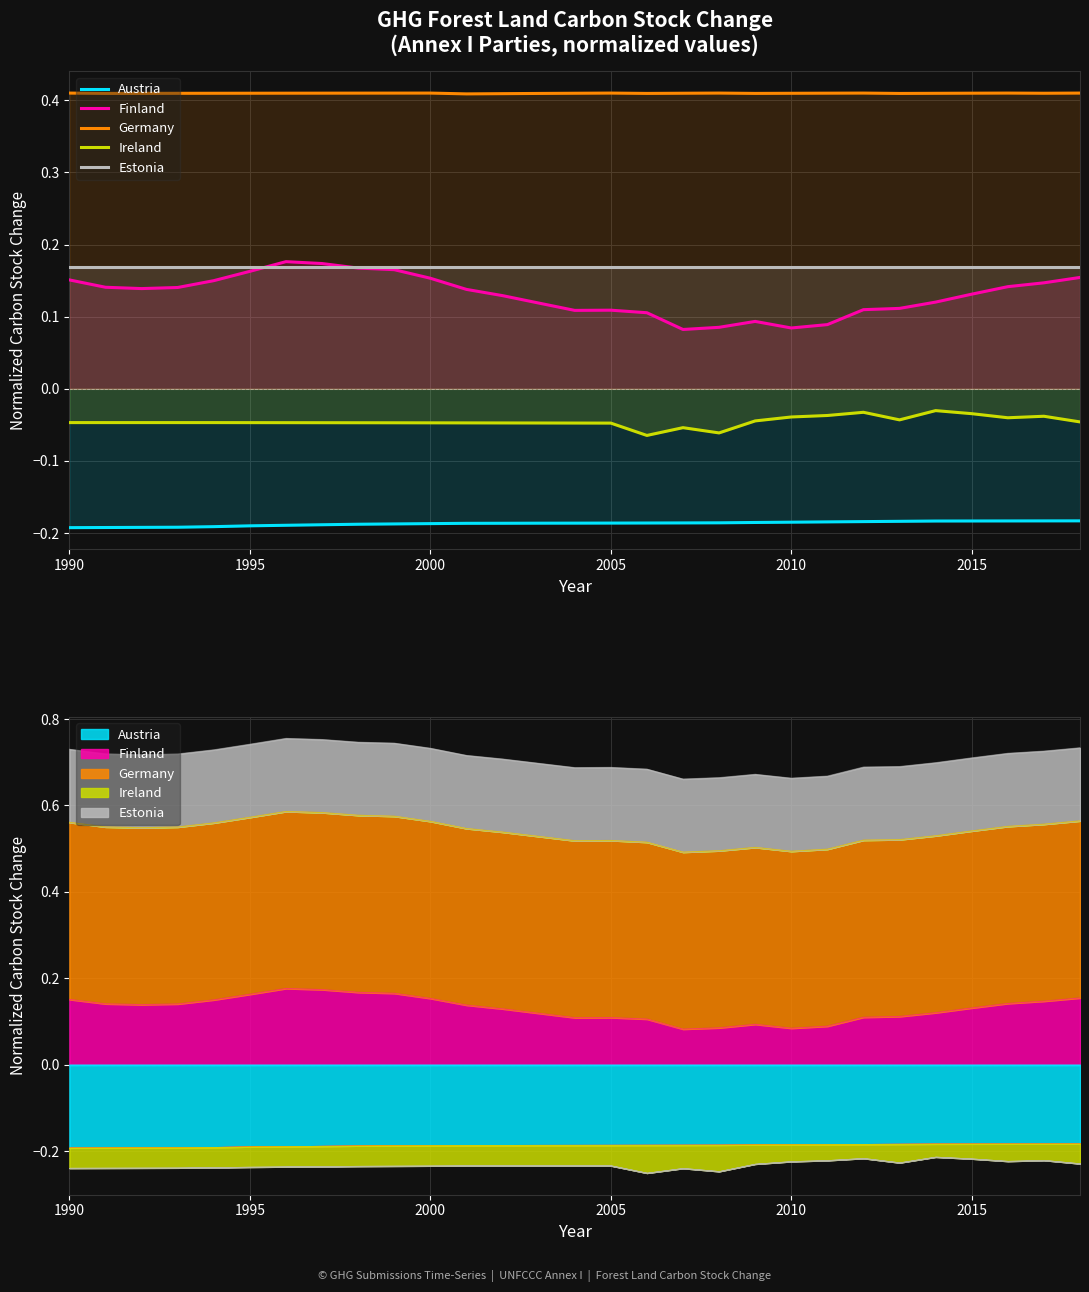

The Germany series shows 0.5 at 12. True or false?

False